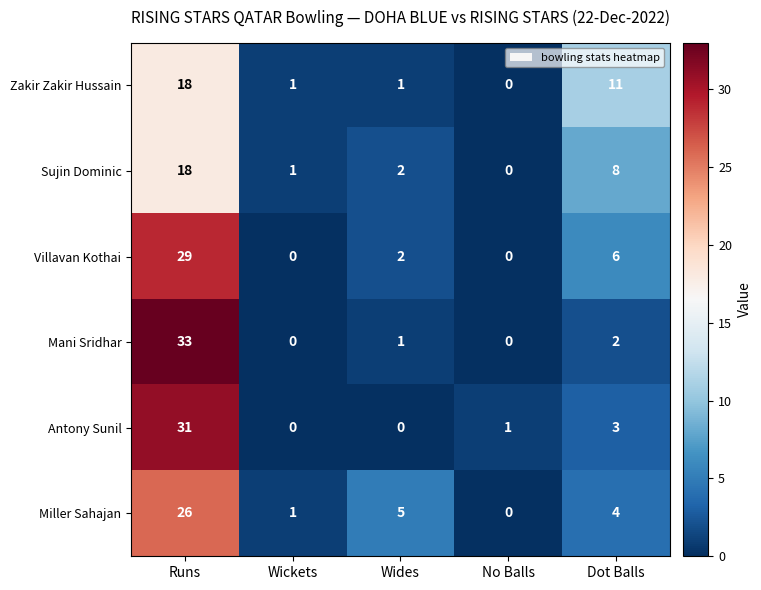

What is the difference between the maximum and minimum values in the Mani Sridhar series?

33